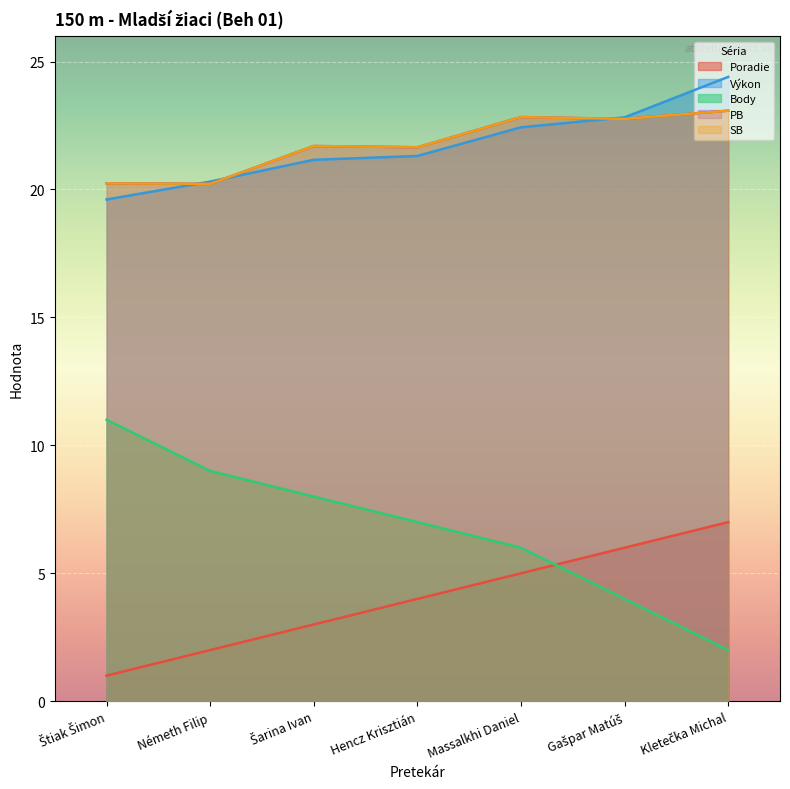

Is it true that PB equals 20.2 at Štiak Šimon?

True